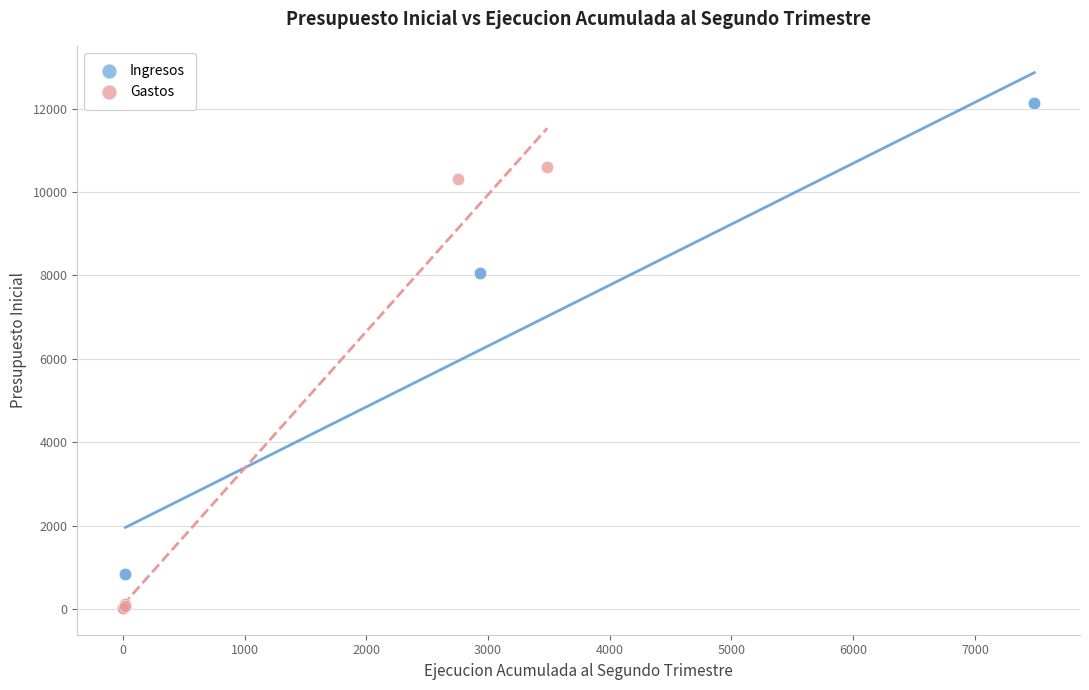

What are all the series names shown in the legend?

Ingresos, Gastos